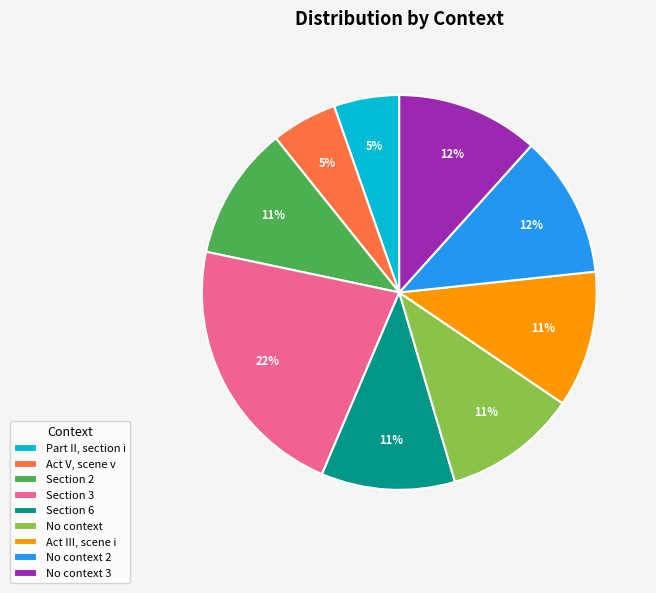

True or false: Section 6 accounts for 19% of the total.

False